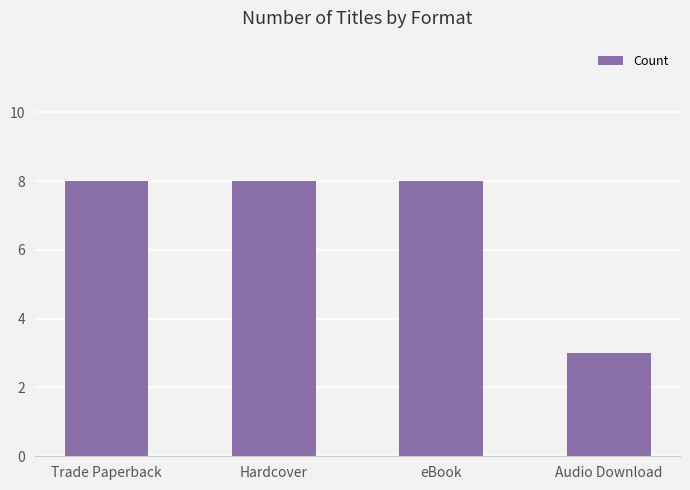

Count the number of categories in the chart.

4